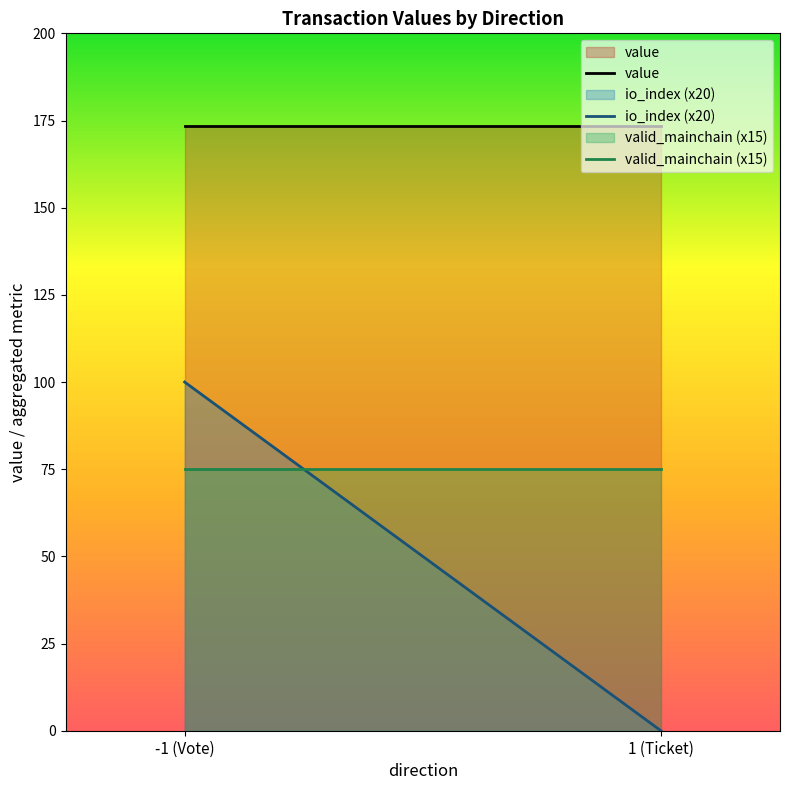

What is the total value across all series at -1 (Vote)?

348.5